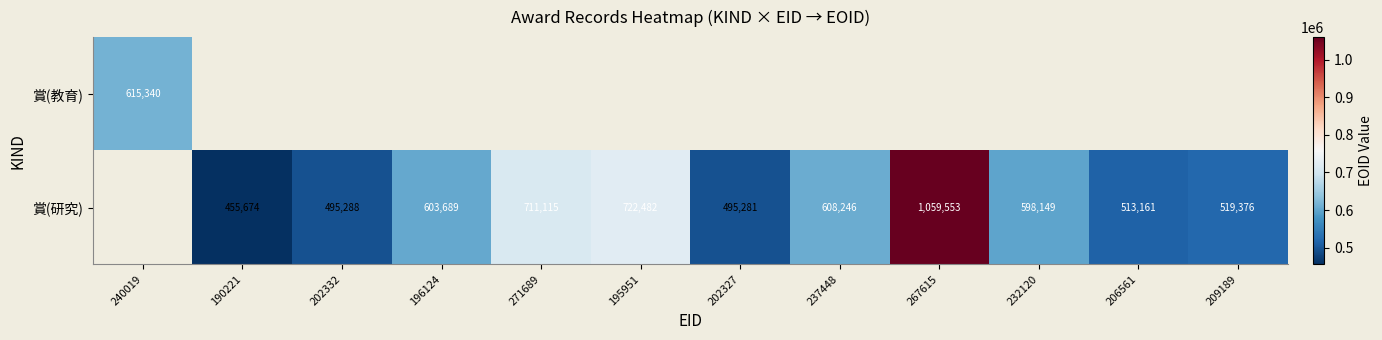

Is it true that 賞(研究) equals 541248 at 267615?

False